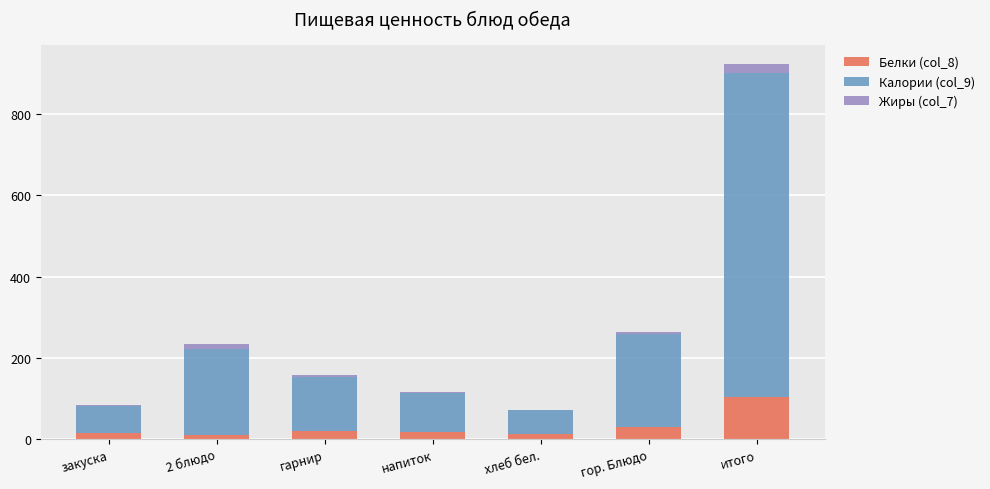

At which category is the sum across all series the highest?

итого